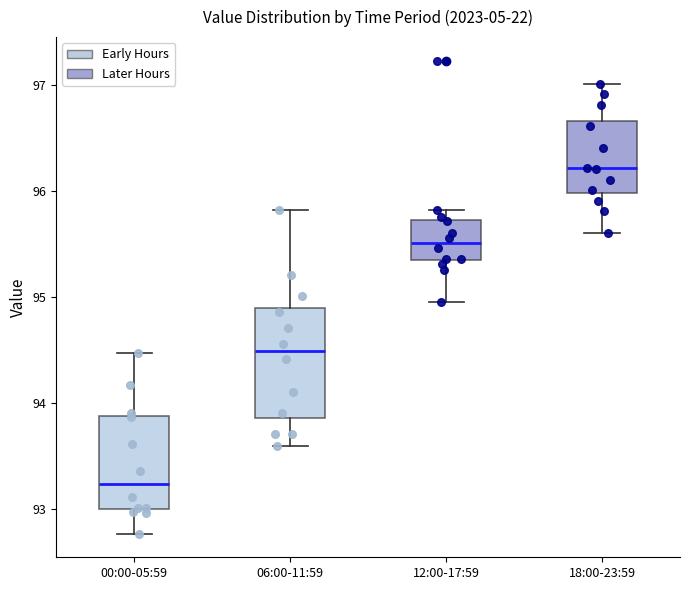

Reading left to right, read every box against the y-axis: the position of its median line, the range the box covers, and the ends of its whiskers. The values are not printed on the chart, so give them approximately, as read against the axis.

00:00-05:59: median 93.2, box 93.0 to 93.9, whiskers 92.8 to 94.5
06:00-11:59: median 94.5, box 93.9 to 94.9, whiskers 93.6 to 95.8
12:00-17:59: median 95.5, box 95.3 to 95.7, whiskers 95.0 to 95.8
18:00-23:59: median 96.2, box 96.0 to 96.7, whiskers 95.6 to 97.0